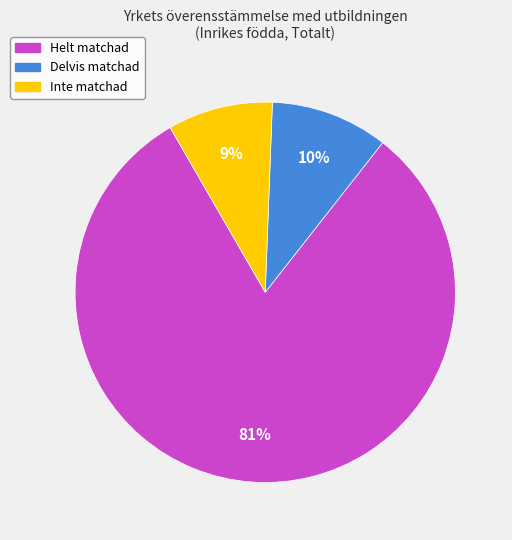

How many slices are in this pie chart?

3